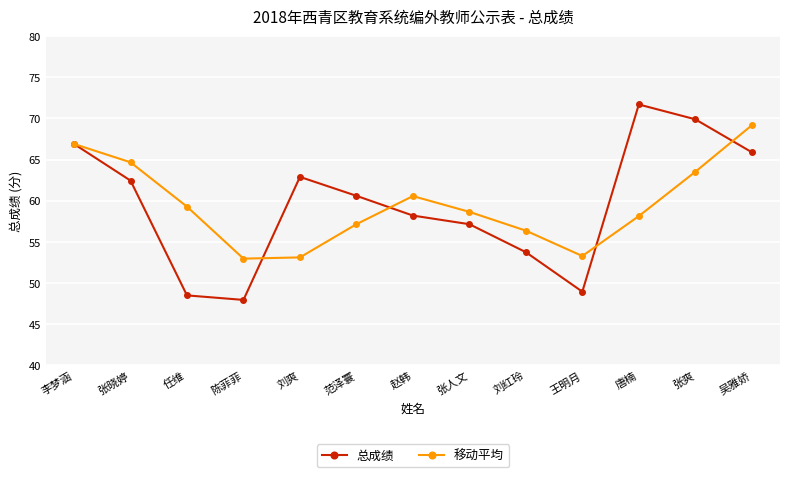

At which category is the sum across all series the highest?

吴雅娇